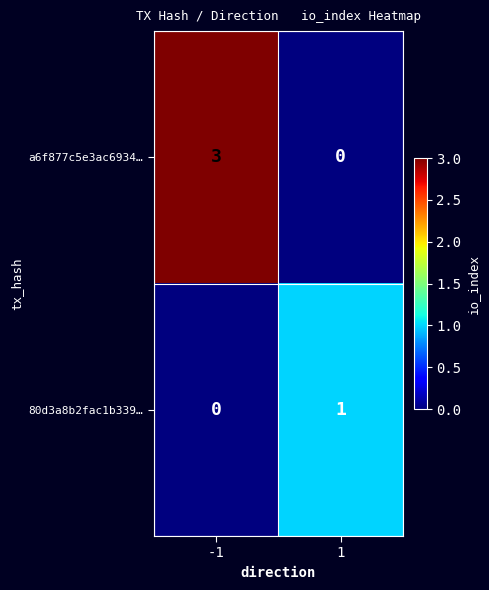

Reading left to right, transcribe all the data shown in this chart.

a6f877c5e3ac6934…: 3	0
80d3a8b2fac1b339…: 0	1